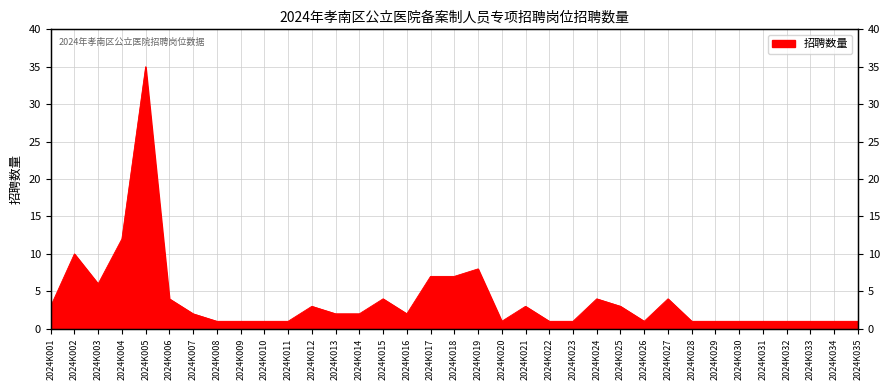

Count the number of categories in the chart.

35